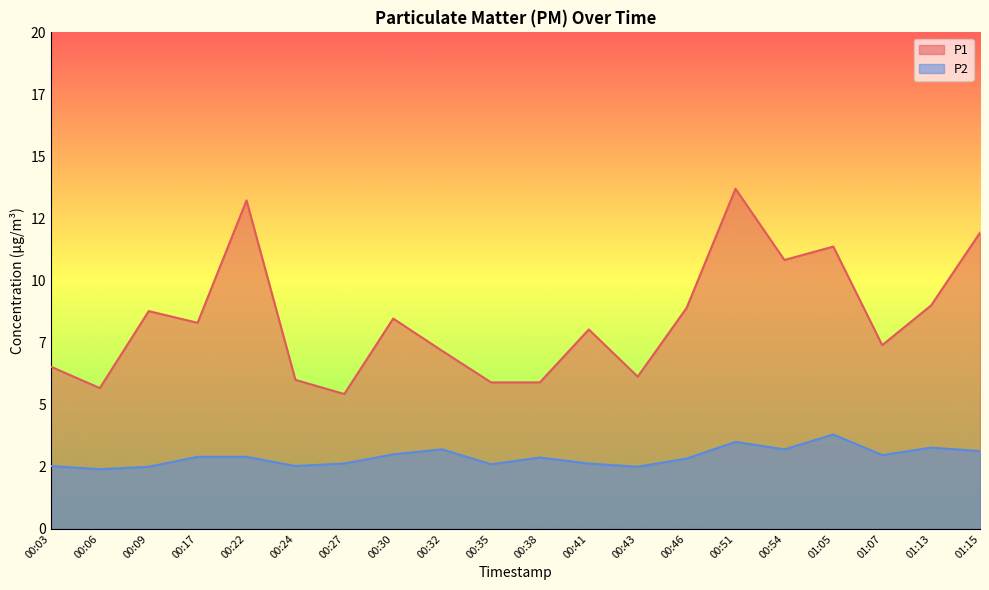

At which category does P1 reach its first local peak?

00:09